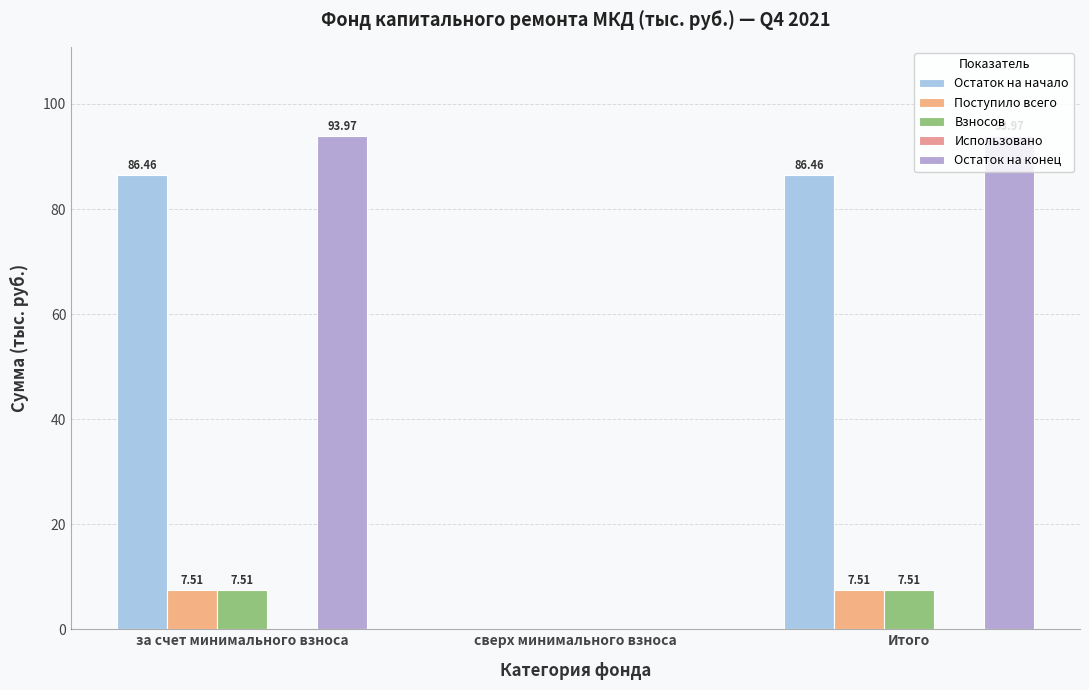

Which has a higher value, Итого or сверх минимального взноса?

Итого